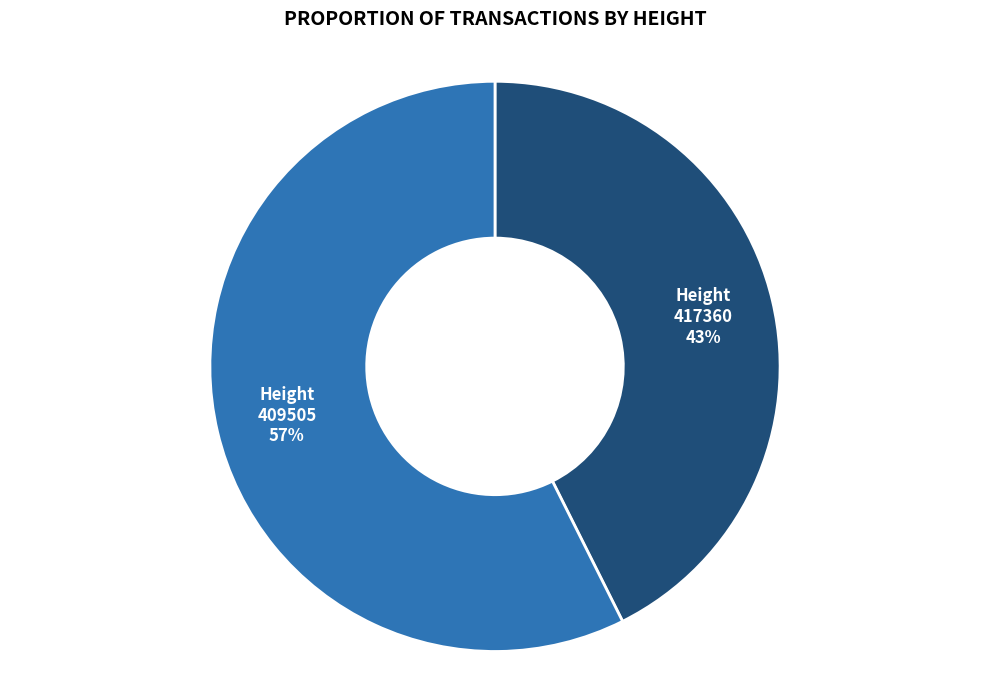

To the nearest percent, what is the combined percentage of 409505 and 417360?

100%